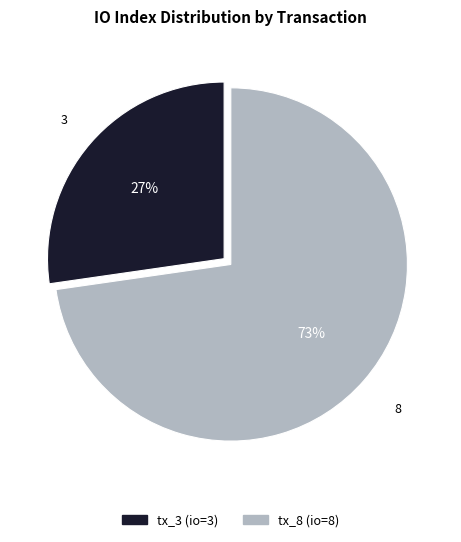

How many segments does this pie chart have?

2